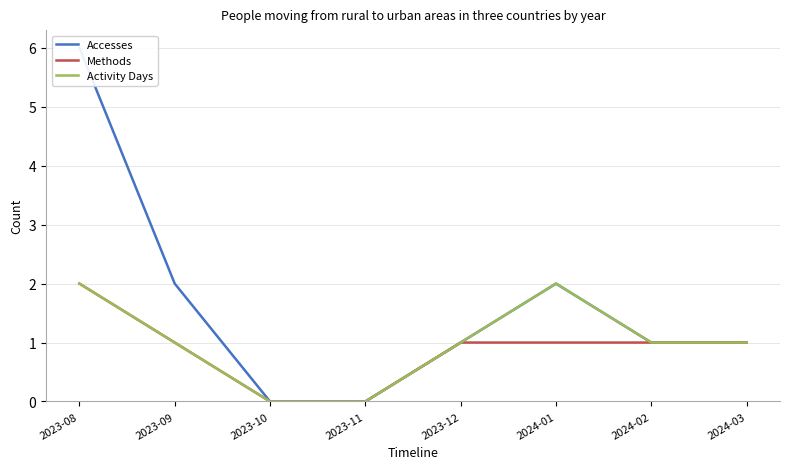

What are all the series names shown in the legend?

Accesses, Methods, Activity Days